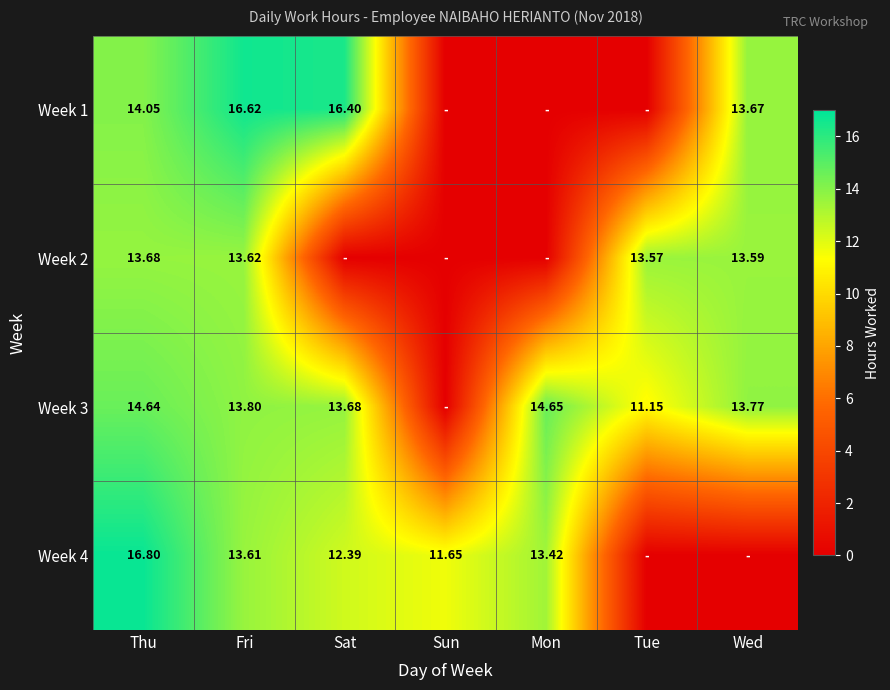

At which category is the sum across all series the highest?

Thu